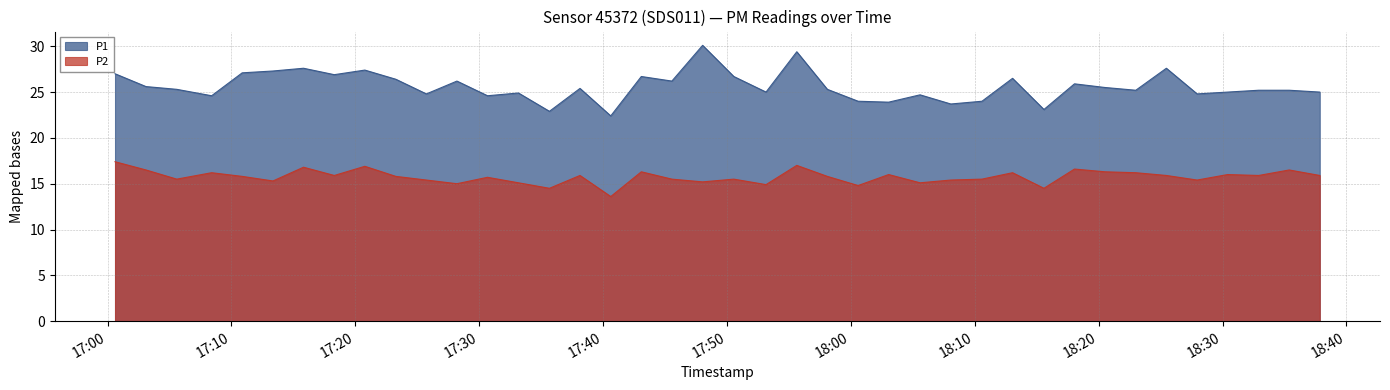

Reading right to left, list all the values displayed in this chart.

P1: 25.0	25.2	25.2	25.0	24.8	27.6	25.2	25.5	25.9	23.1	26.5	24.0	23.7	24.7	23.9	24.0	25.3	29.4	25.0	26.7	30.1	26.2	26.7	22.4	25.4	22.9	24.9	24.6	26.2	24.8	26.4	27.4	26.9	27.6	27.3	27.1	24.6	25.3	25.6	27.0
P2: 15.9	16.5	15.9	16.0	15.4	15.9	16.2	16.3	16.6	14.5	16.2	15.5	15.4	15.1	16.0	14.8	15.8	17.0	14.9	15.5	15.2	15.5	16.3	13.6	15.9	14.5	15.1	15.7	15.0	15.4	15.8	16.9	15.9	16.8	15.3	15.8	16.2	15.5	16.5	17.4